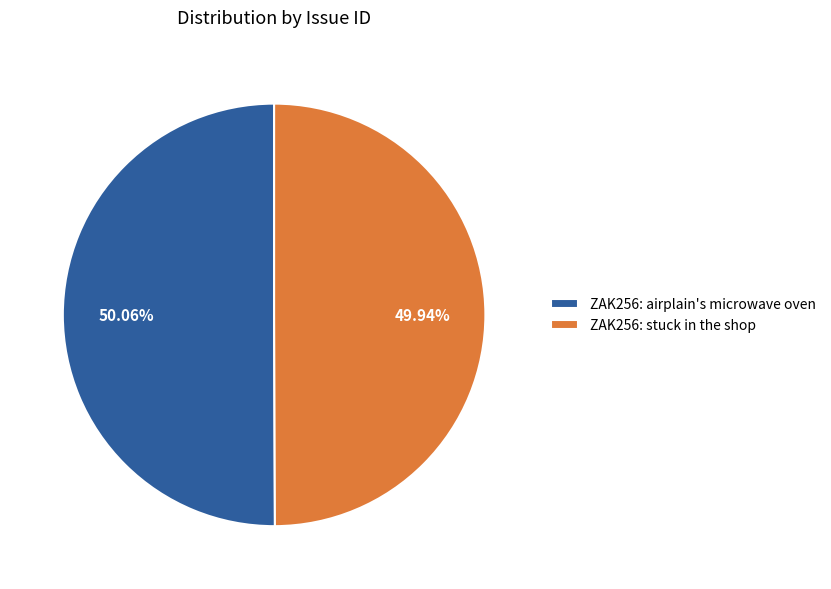

Is there any slice that represents more than half of the pie?

Yes